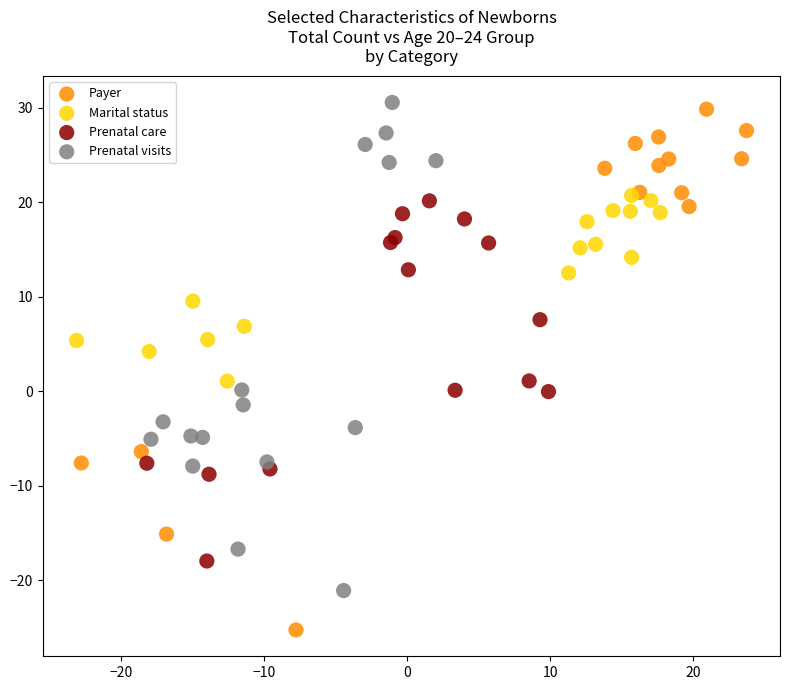

Which series contains the lowest Y value?

Payer